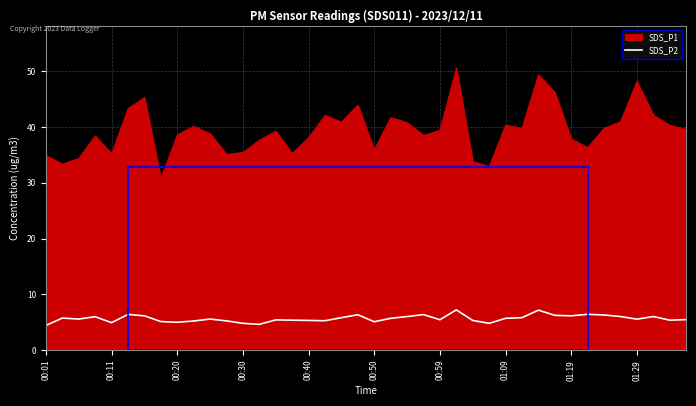

Does the chart display data point markers on the line(s)?

No